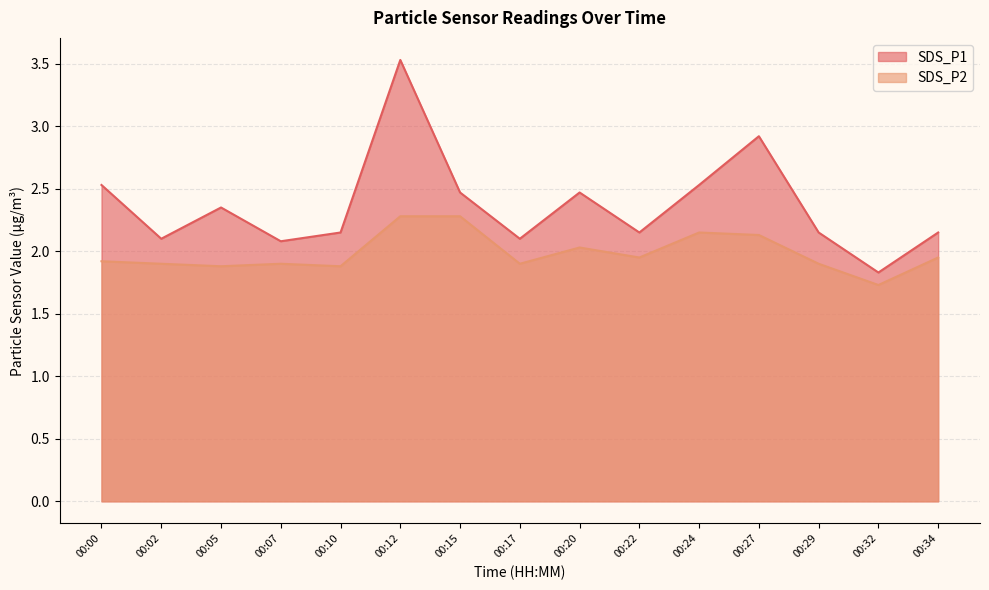

At which label is SDS_P1 closest to 2?

00:07